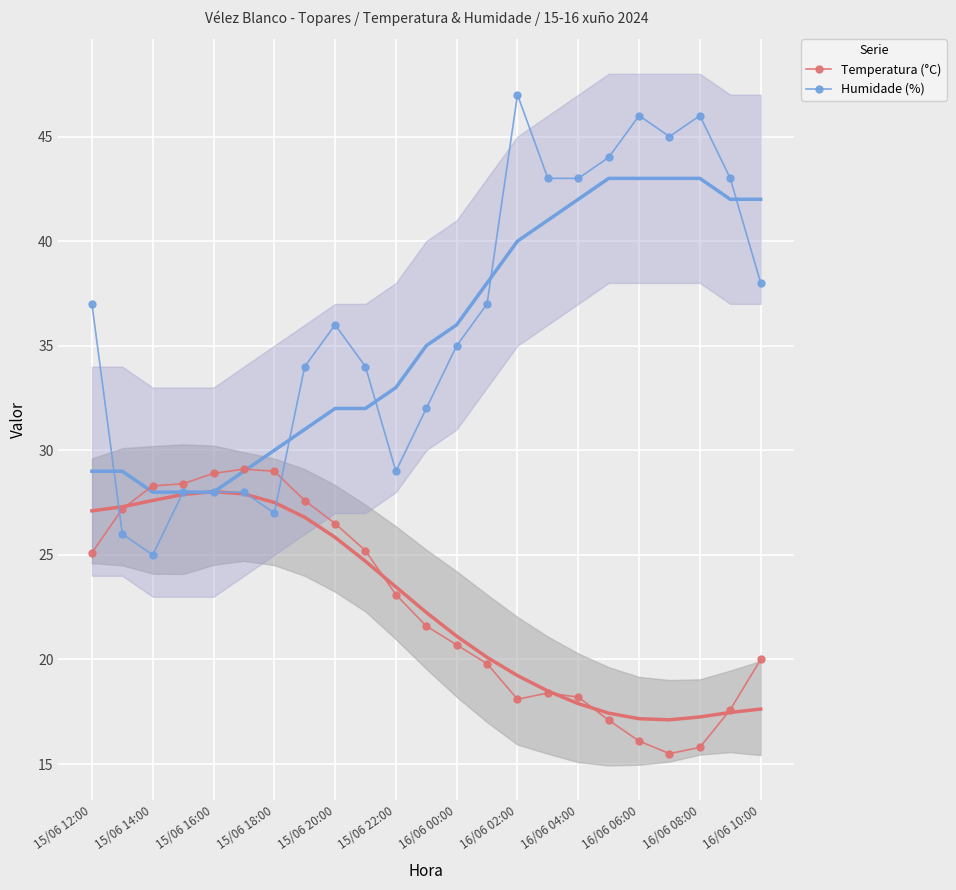

Reading right to left, list all the values displayed in this chart.

Temperatura (°C): 20.0	17.6	15.8	15.5	16.1	17.1	18.2	18.4	18.1	19.8	20.7	21.6	23.1	25.2	26.5	27.6	29.0	29.1	28.9	28.4	28.3	27.2	25.1
Humidade (%): 38.0	43.0	46.0	45.0	46.0	44.0	43.0	43.0	47.0	37.0	35.0	32.0	29.0	34.0	36.0	34.0	27.0	28.0	28.0	28.0	25.0	26.0	37.0